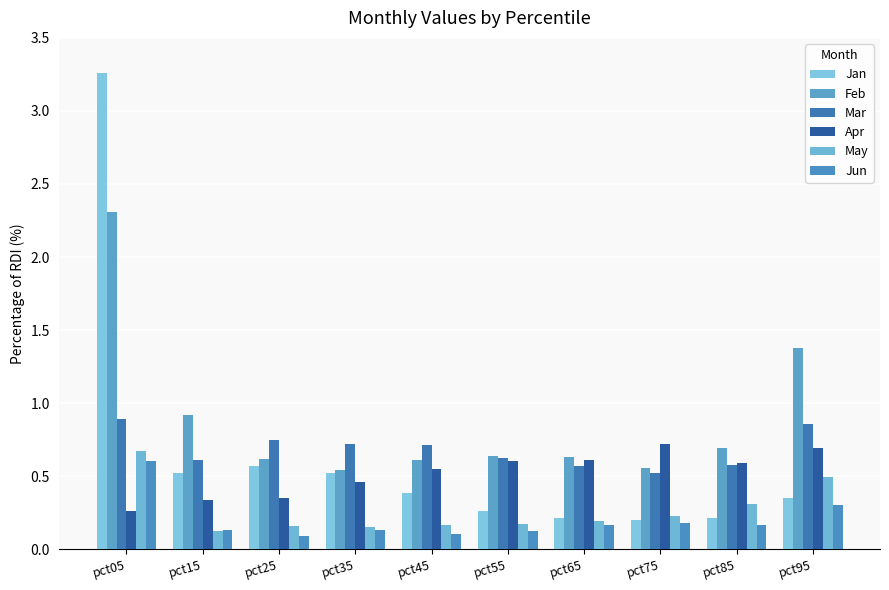

Which has a higher value, pct05 or pct25?

pct05